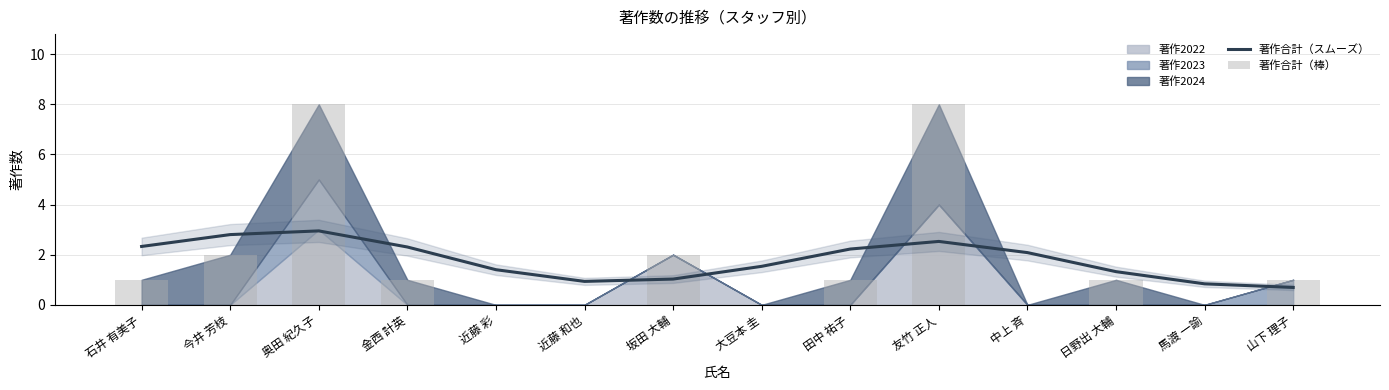

How many categories are shown in the chart?

14